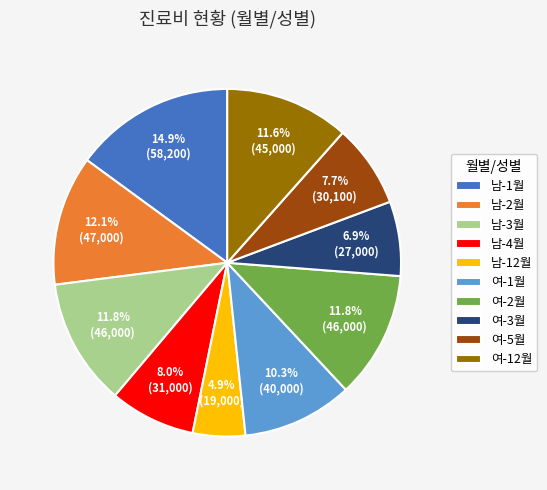

Does any single category account for the majority?

No